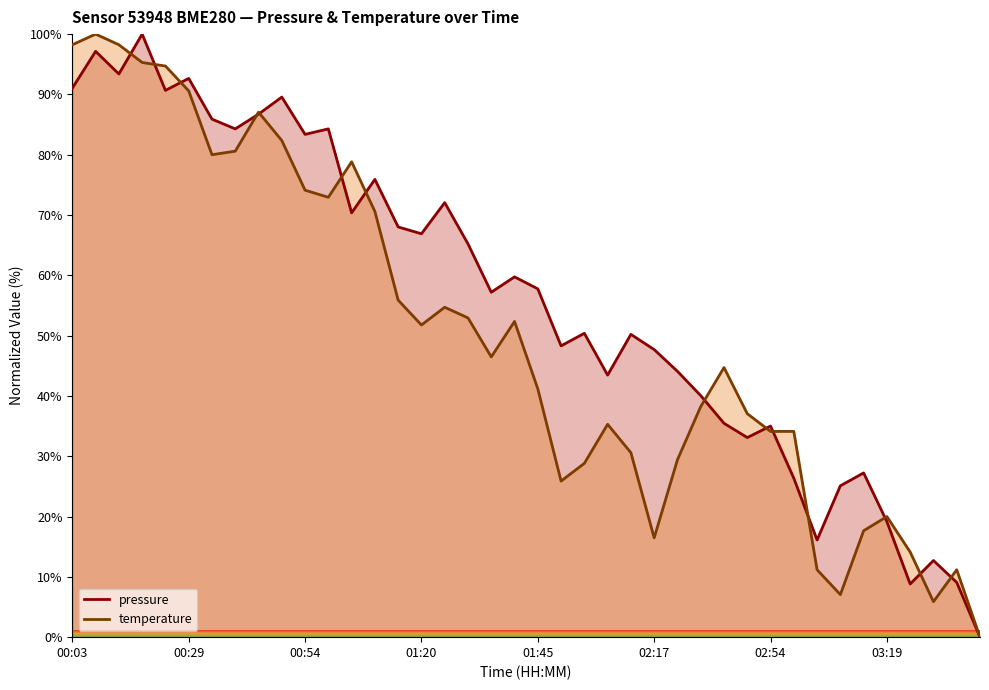

How many values in temperature are above zero?

39